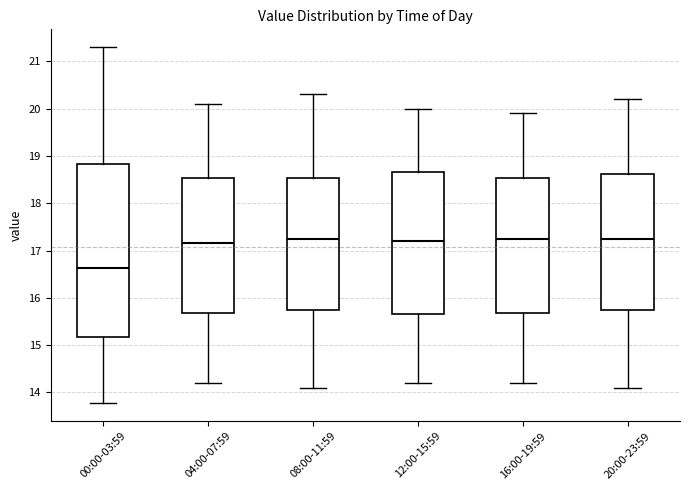

Which box is the tallest, from its lower edge to its upper edge?

00:00-03:59